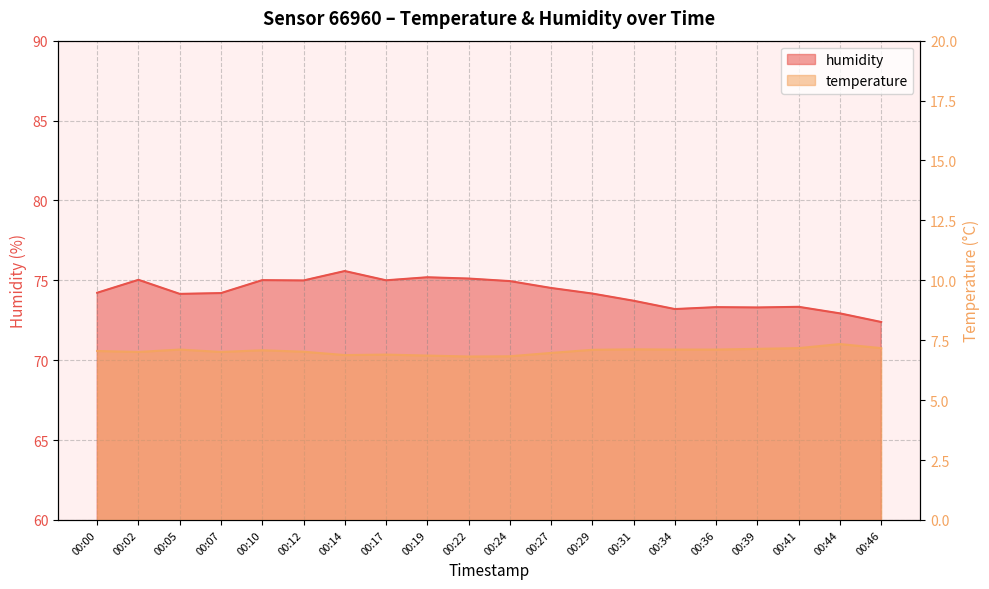

Which series has the largest range (max minus min)?

humidity